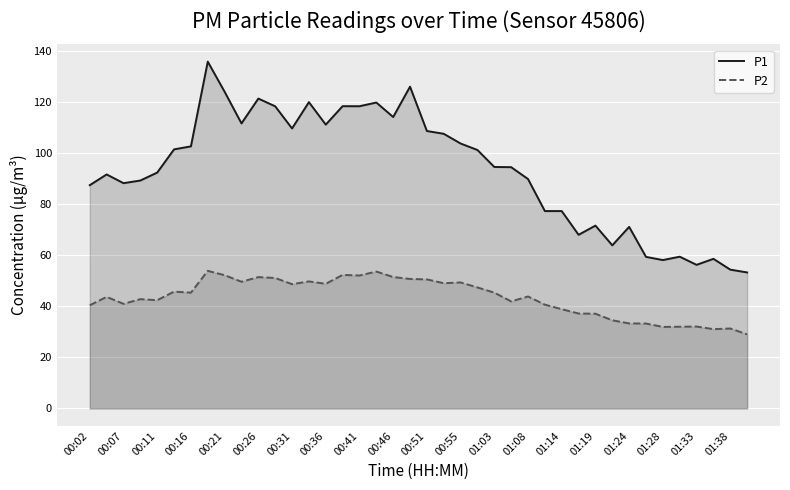

Which series has the largest total across all categories?

P1